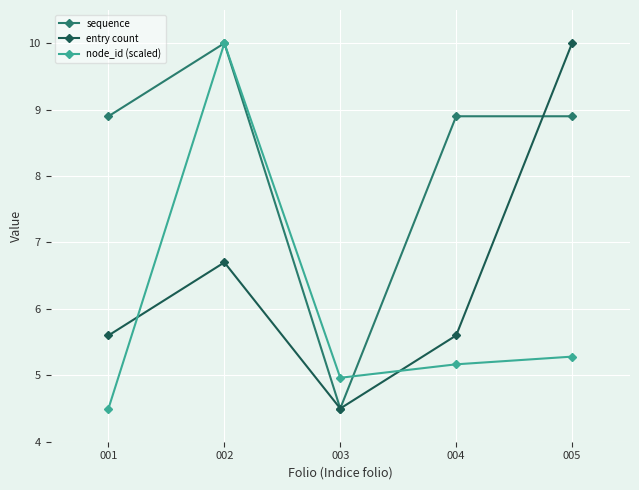

How many categories are shown in the chart?

5